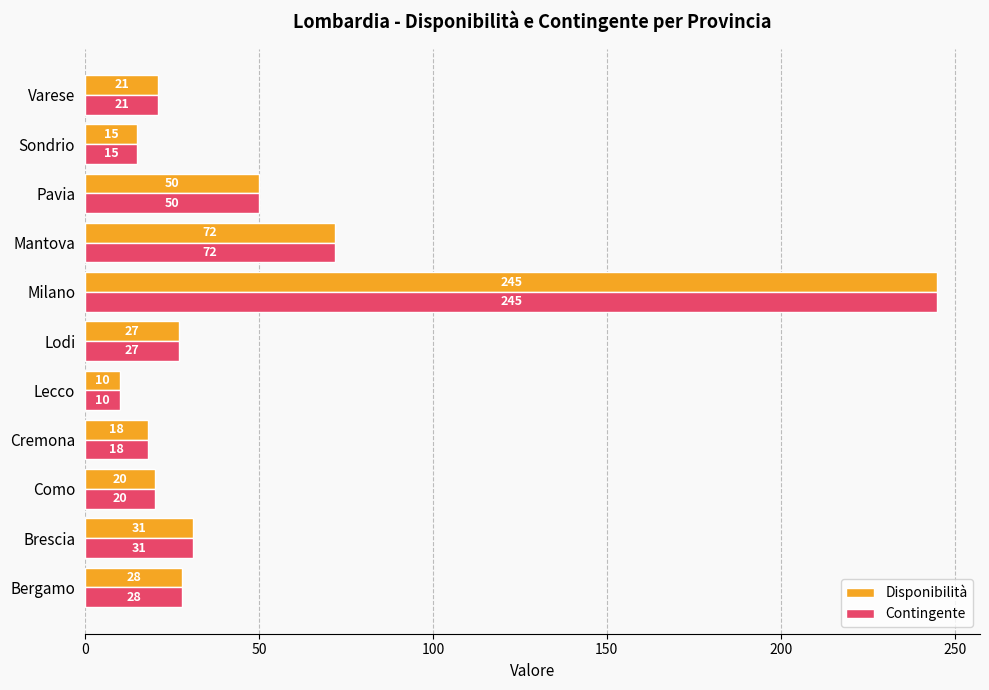

How many values in the Disponibilità series are below 27?

5